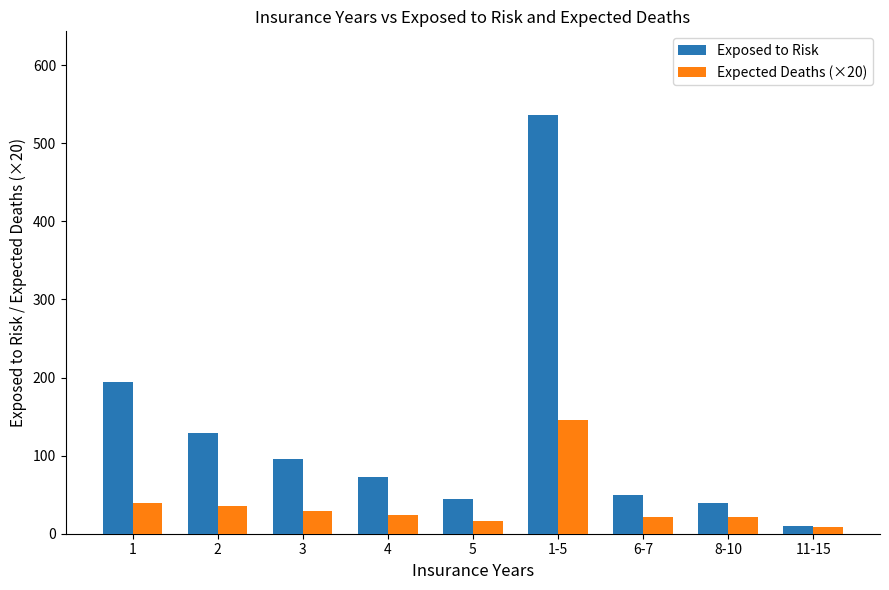

How many bars are there in each group?

2